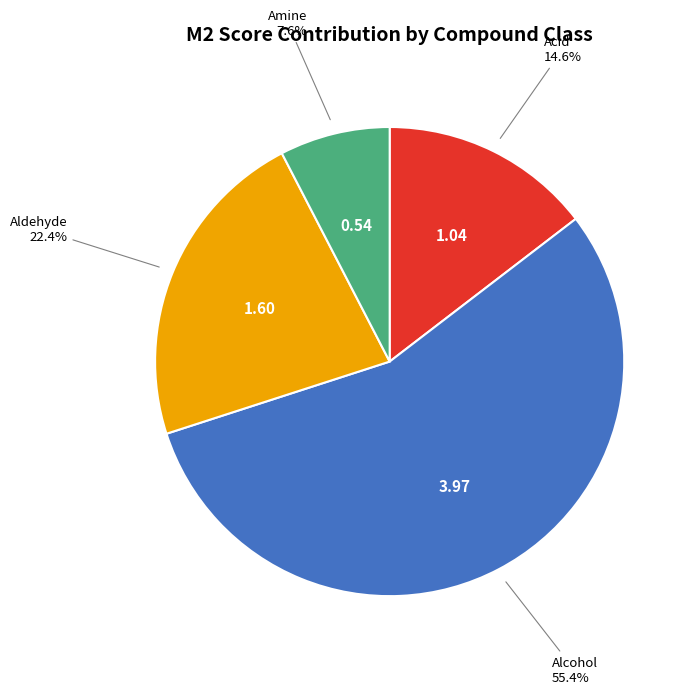

To the nearest percent, what is the average slice percentage?

25%